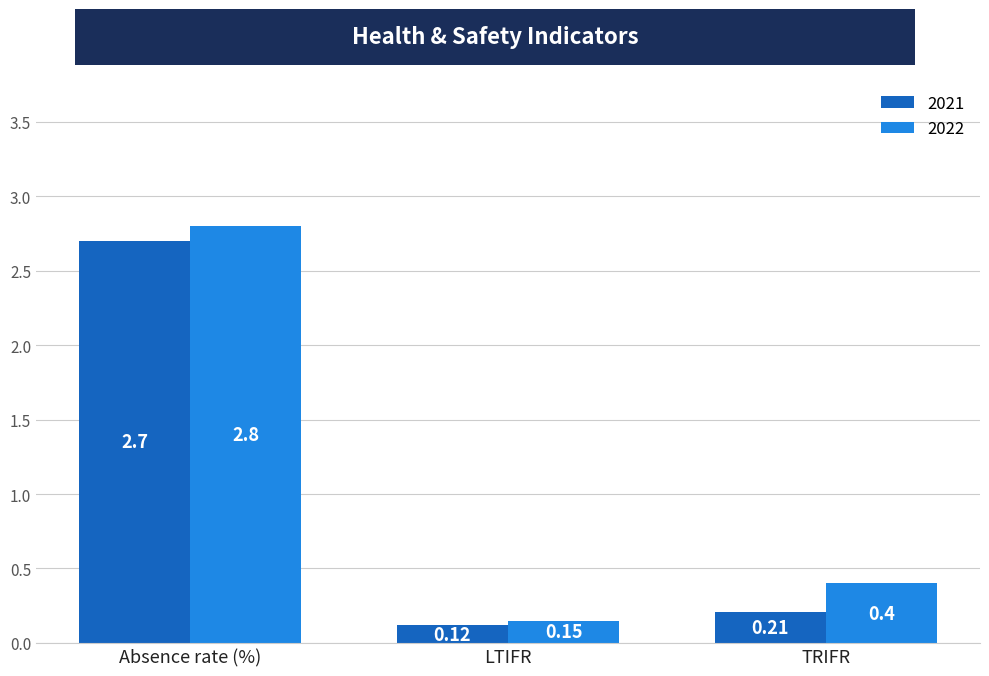

Does the chart contain any negative values?

No